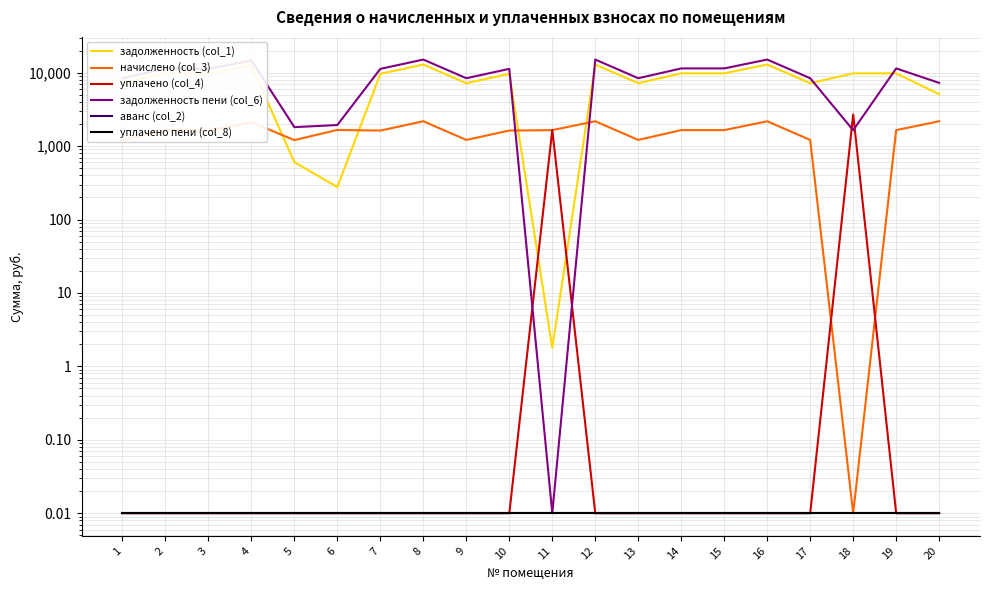

How many lines are shown in the chart?

6